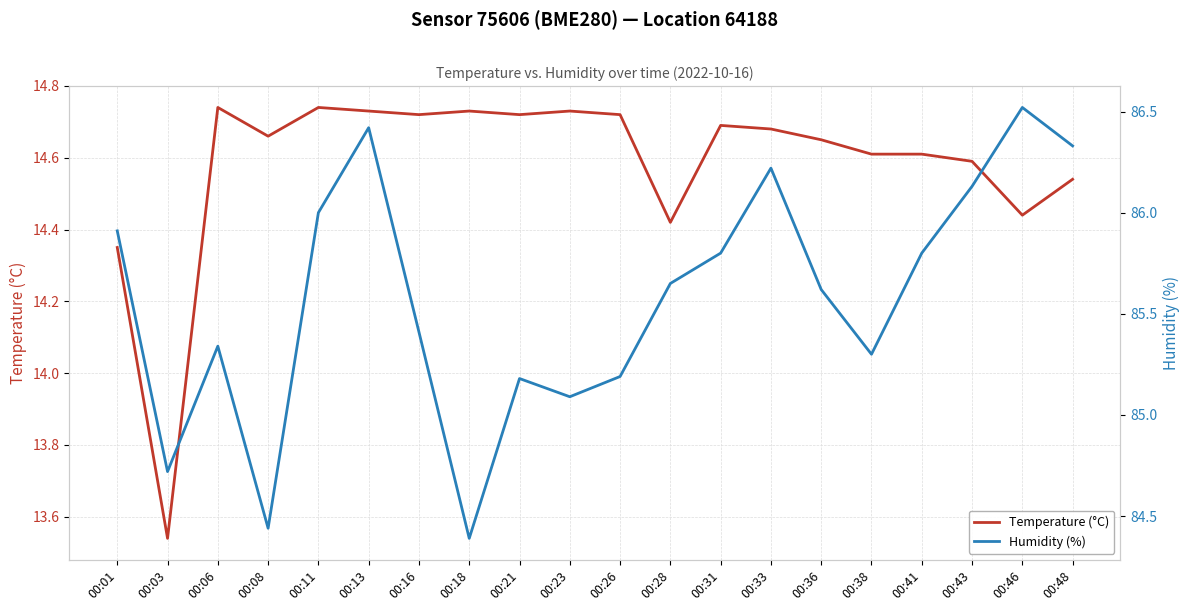

Which has a higher value, 00:03 or 00:31?

00:31